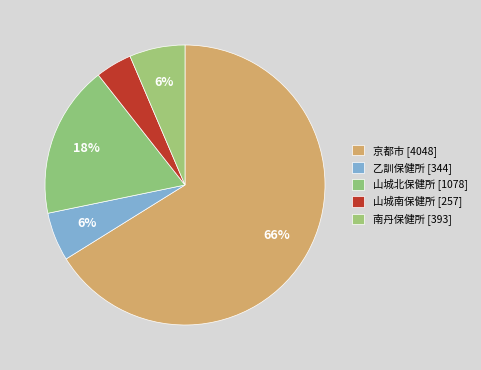

How many segments does this pie chart have?

5